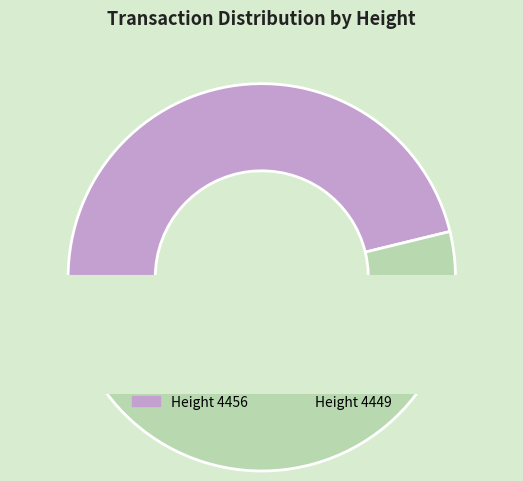

To the nearest percent, what portion does 4449 represent?

54%